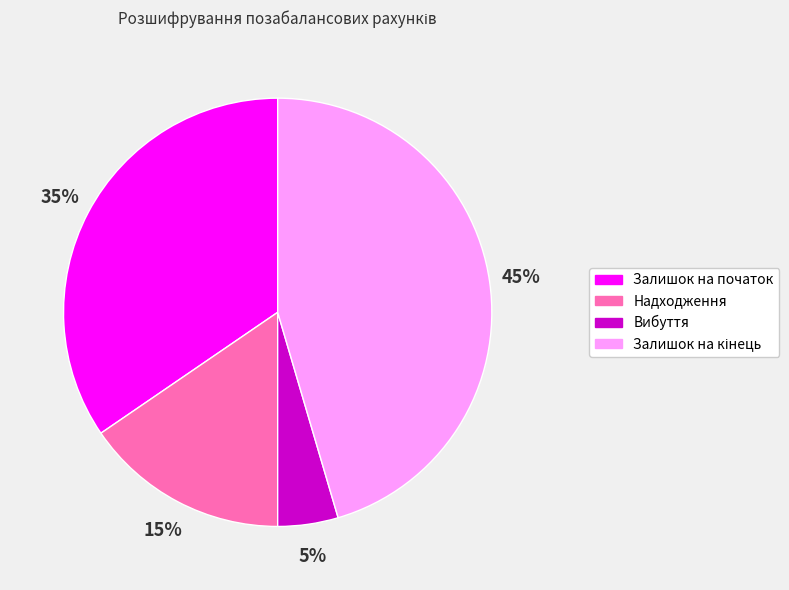

Which slice is the smallest?

Вибуття